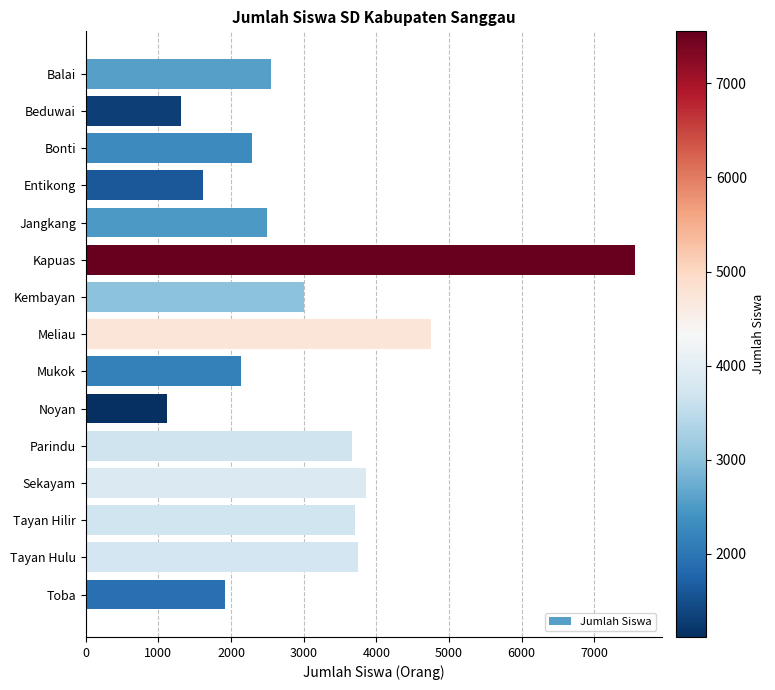

What is the approximate value at Kapuas, to the nearest 100?

7600